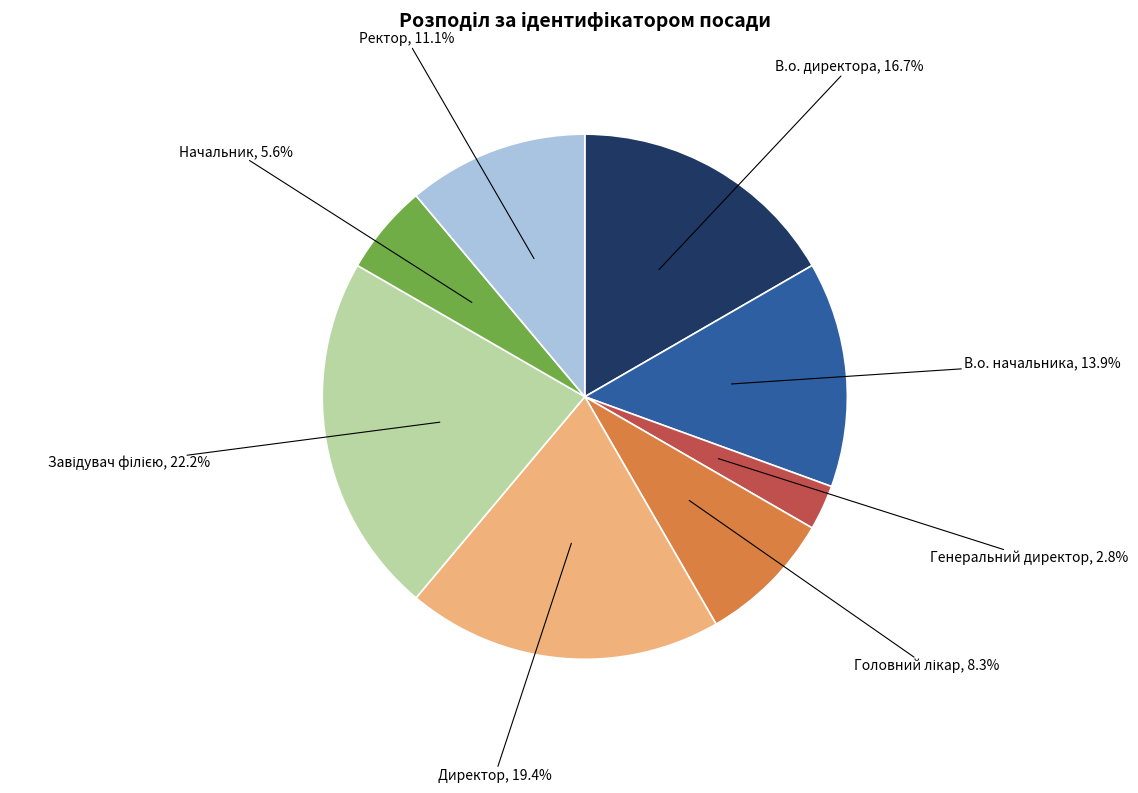

Is there any slice that represents more than half of the pie?

No